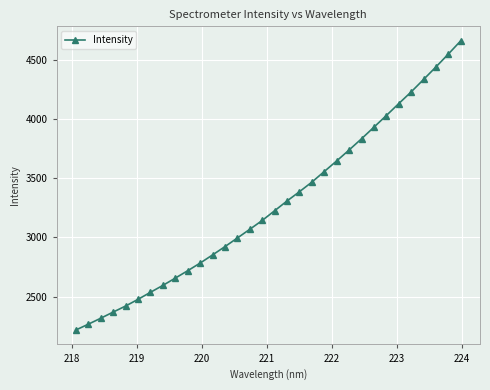

What is the average value?

3275.4